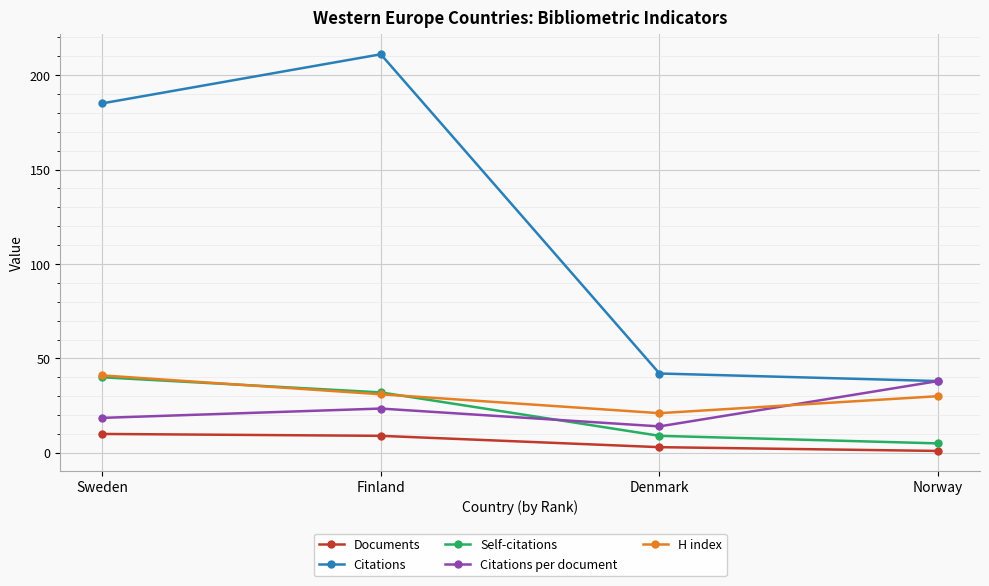

At which category is the sum across all series the highest?

Finland